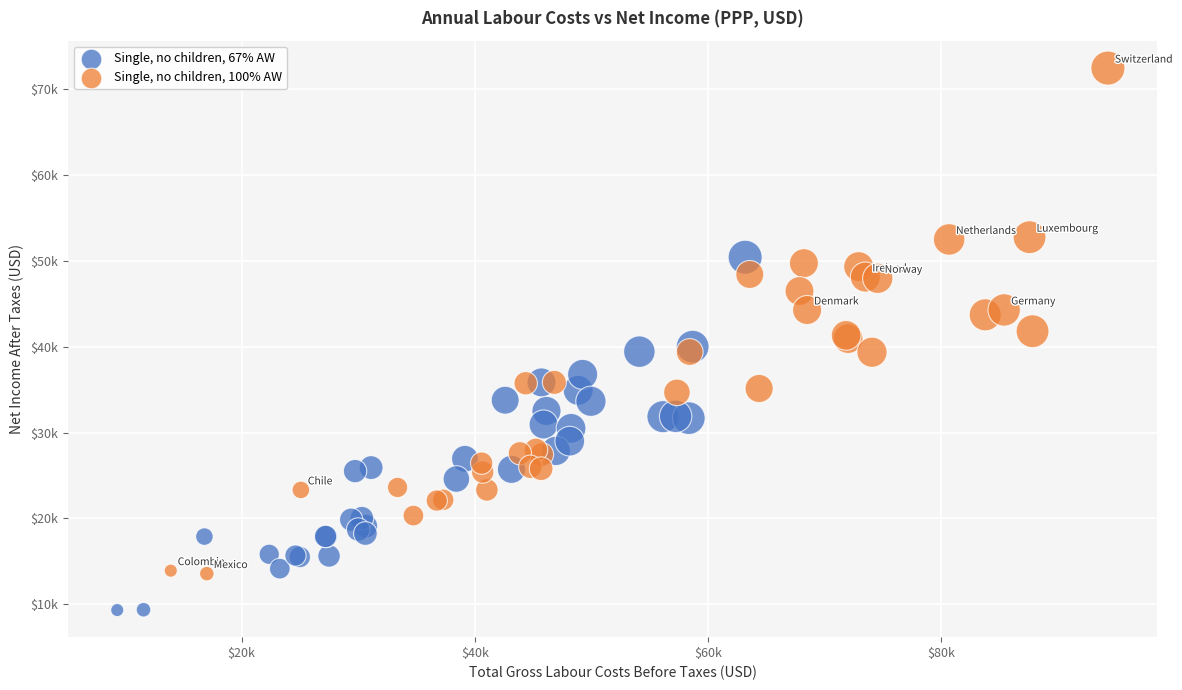

Which series has the widest spread of Y values?

Single, no children, 100% AW